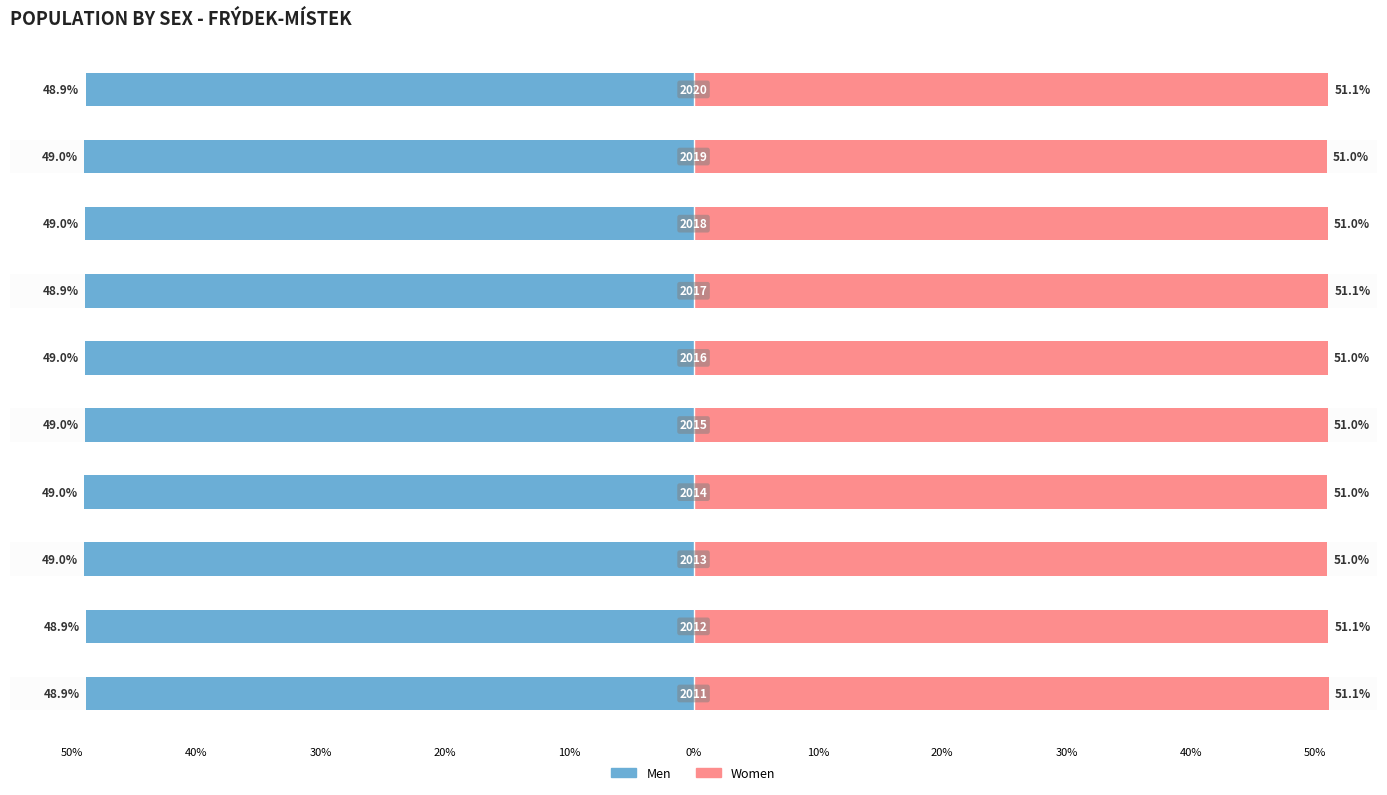

Which series changed the most between 50% and 40%?

Men